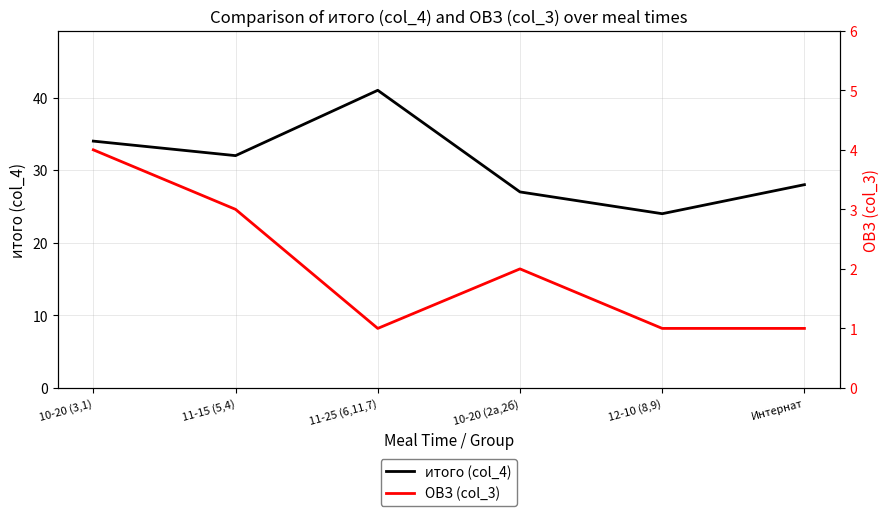

Where does the ОВЗ (col_3) series first go above 2?

10-20 (3,1)